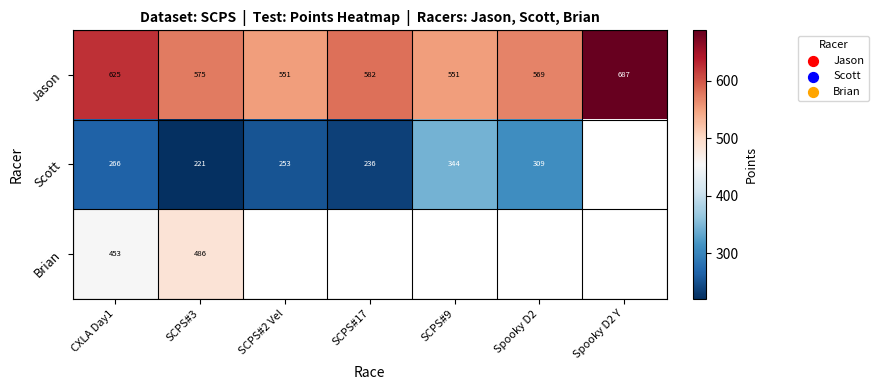

Is the value of Jason at SCPS#9 greater than the value of Scott at CXLA Day1?

Yes